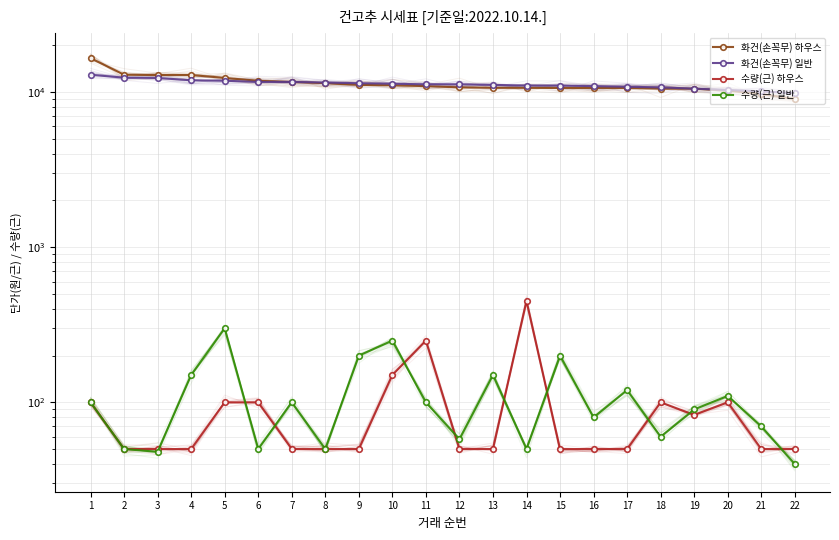

Which series has the largest total across all categories?

화건(손꼭무) 하우스